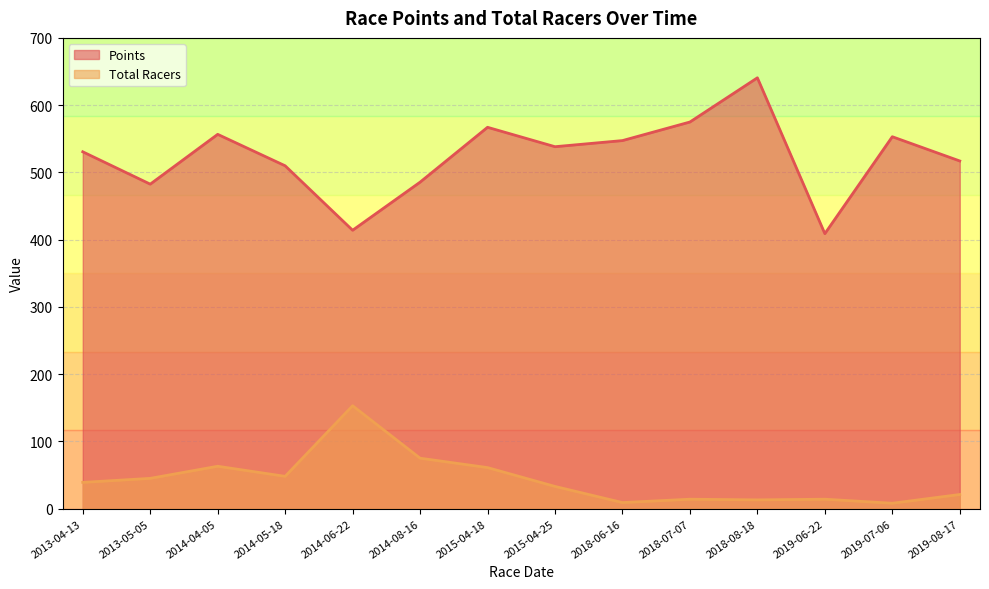

Between 2013-05-05 and 2014-08-16, which series saw the biggest shift?

Total Racers